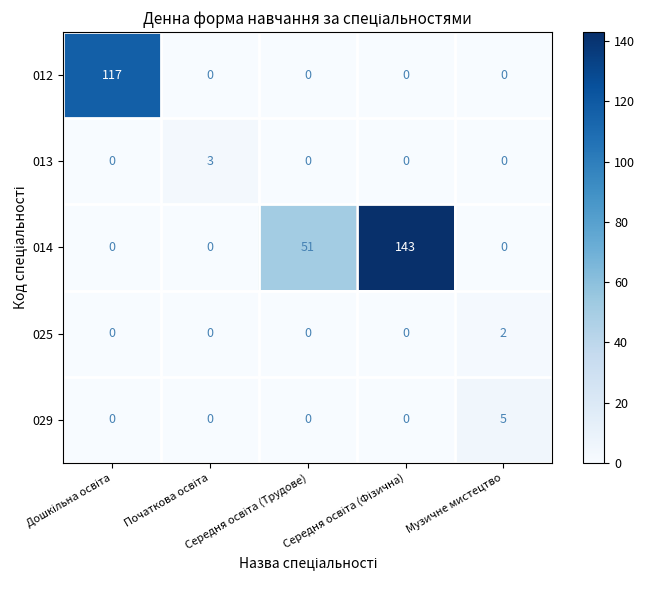

What is the sum of all 029 values?

5